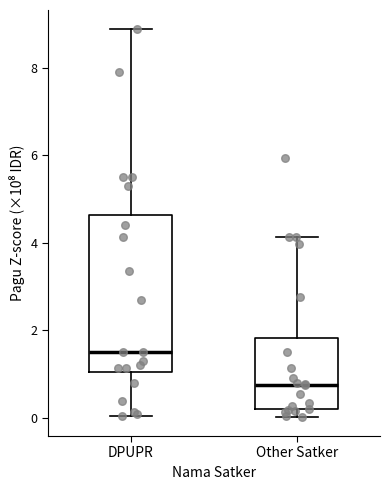

Where is the lower edge of the box for Other Satker on the y-axis? The values are not printed on the chart, so give them approximately, as read against the axis.

0.2